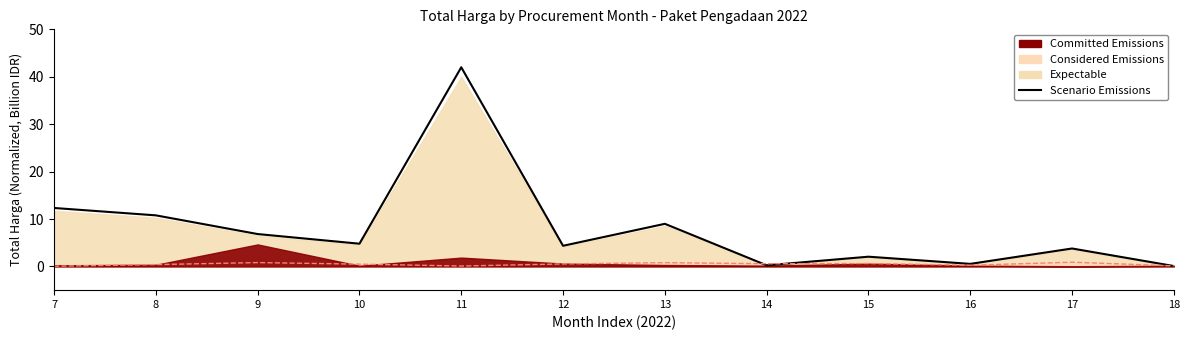

What is the value of the 4th point from the left?

4.8